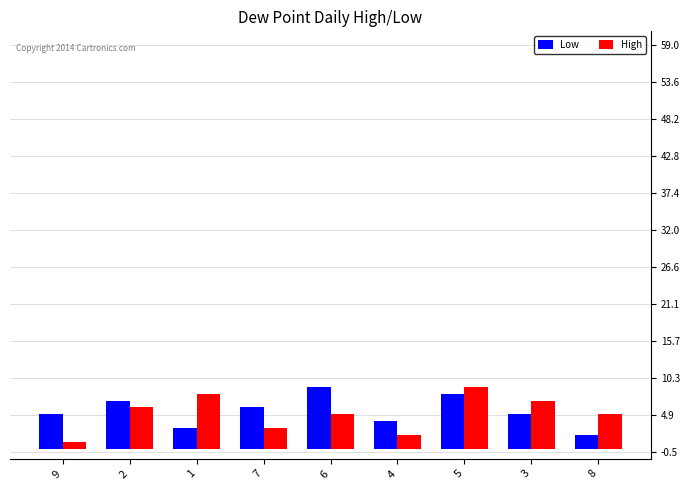

What is the sum of all High values?

46